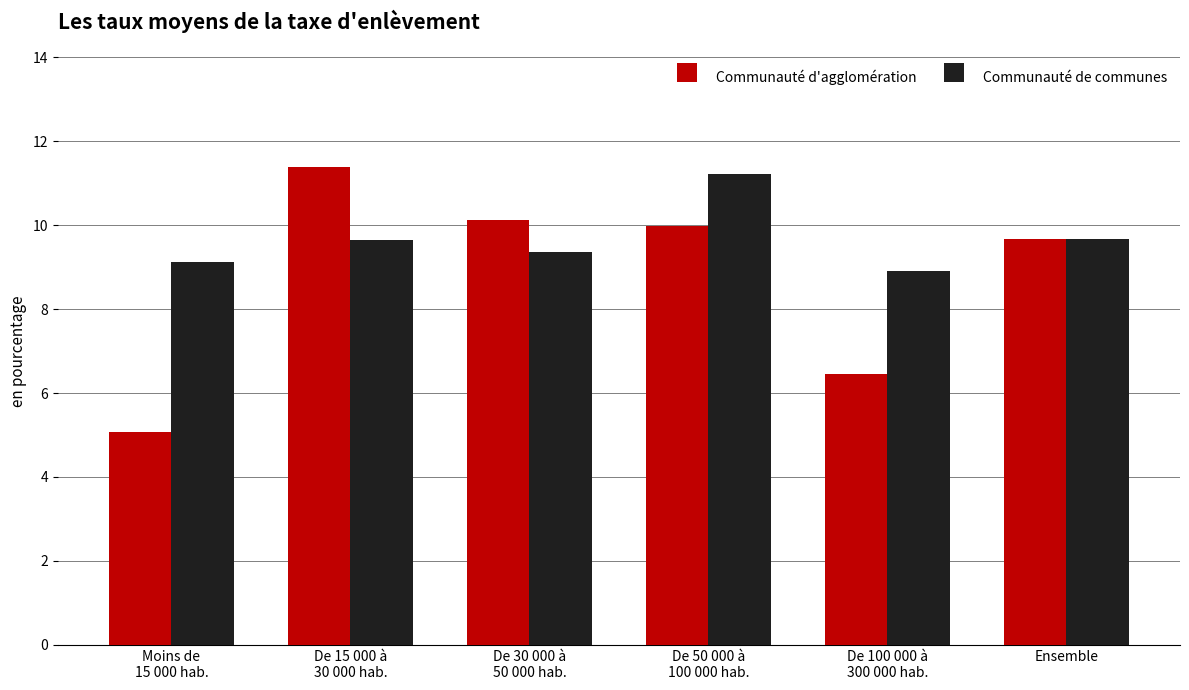

What is the difference between the maximum and minimum values in the Communauté de communes series?

2.3